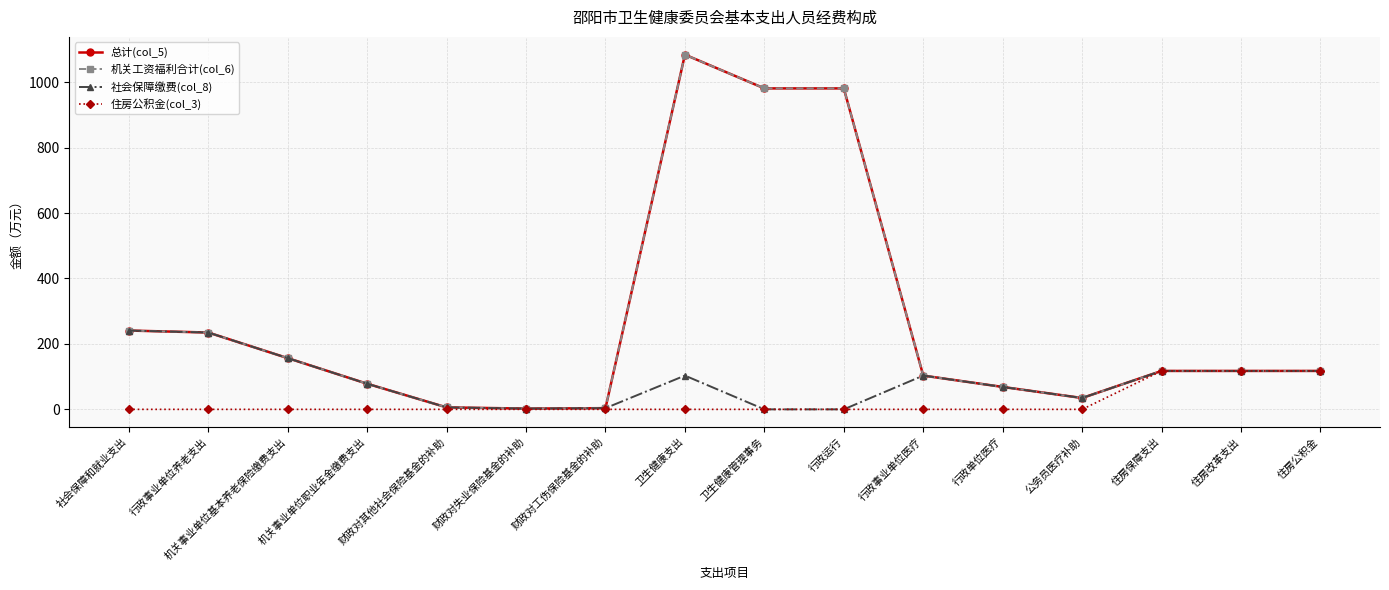

What is the difference between the 社会保障缴费(col_8) values at 财政对工伤保险基金的补助 and 行政事业单位养老支出?

231.2